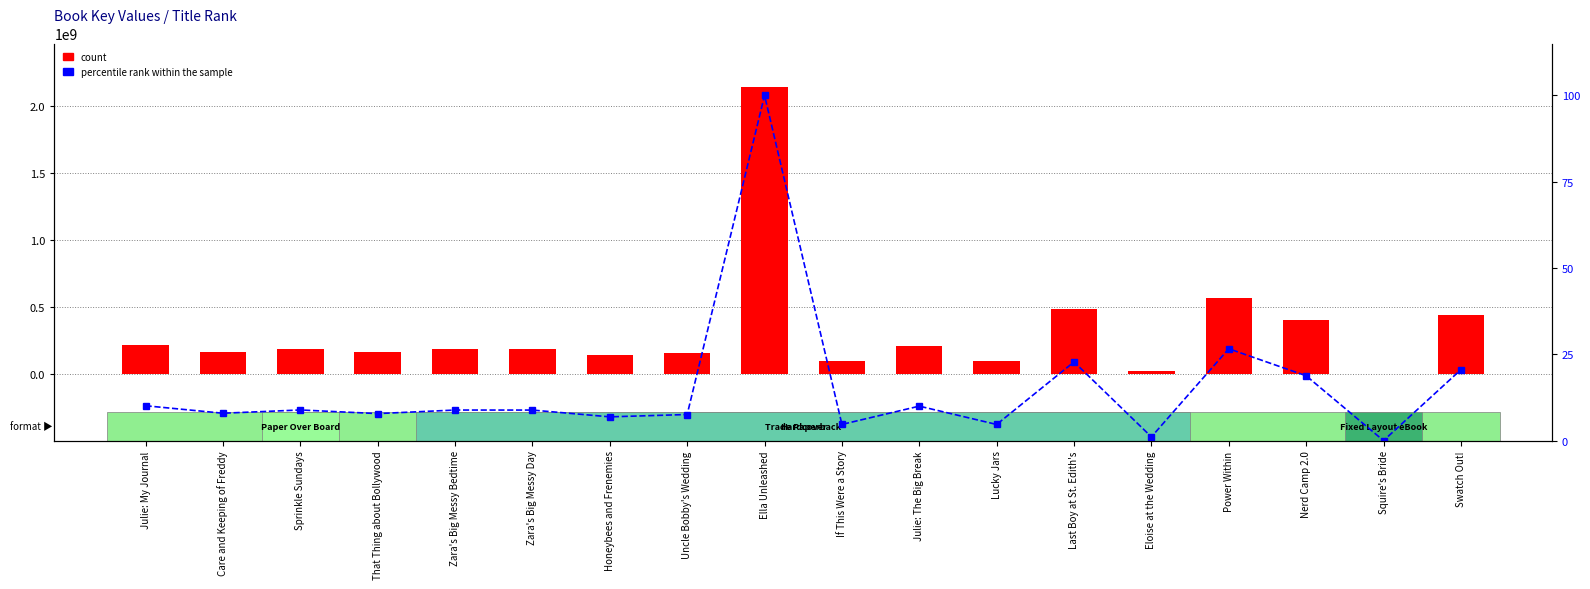

What is the label of the 8th bar from the right?

Julie: The Big Break